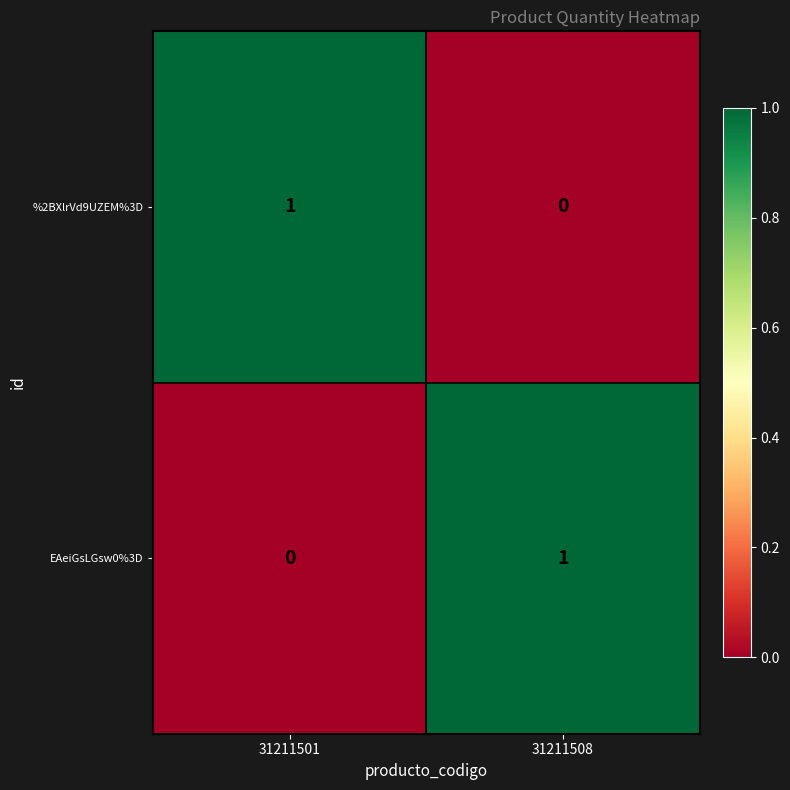

Rank the categories by EAeiGsLGsw0%3D value from lowest to highest.

31211501, 31211508